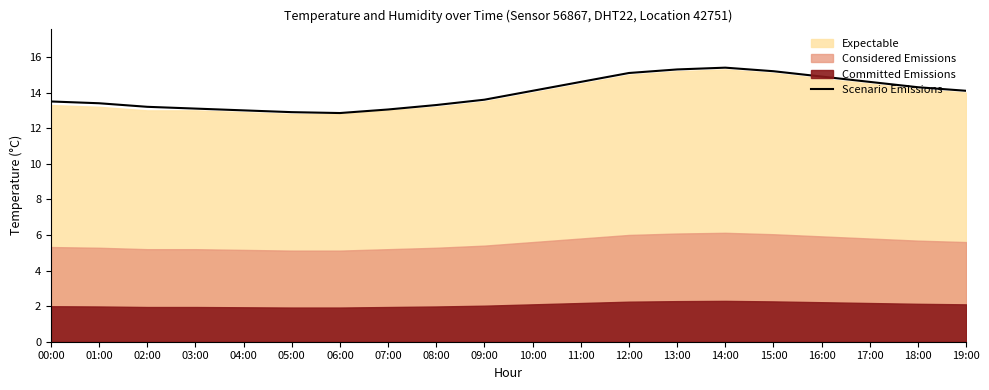

What is the maximum value shown in the chart?

15.4